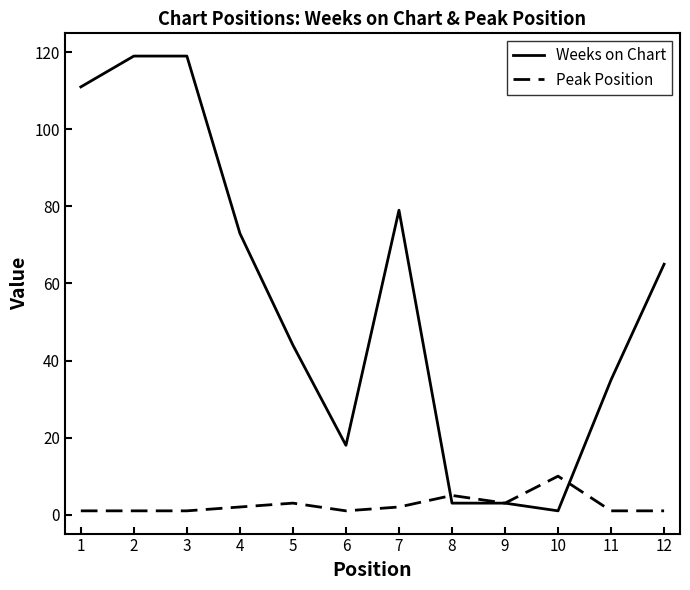

The value of Weeks on Chart at 2 is 207. True or false?

False